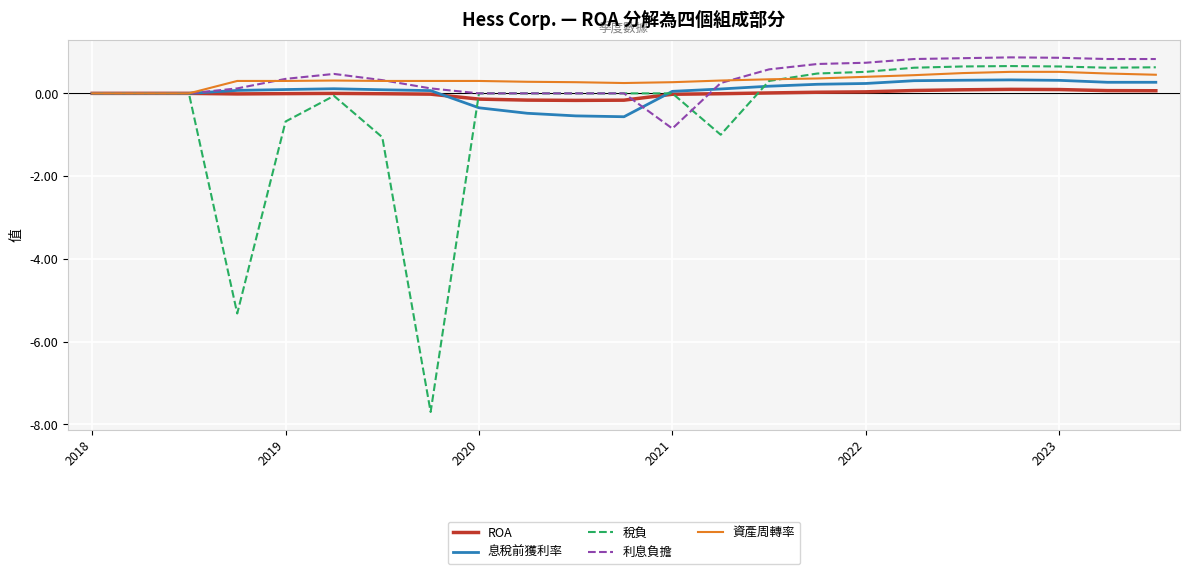

Which series has the widest spread of values?

稅負